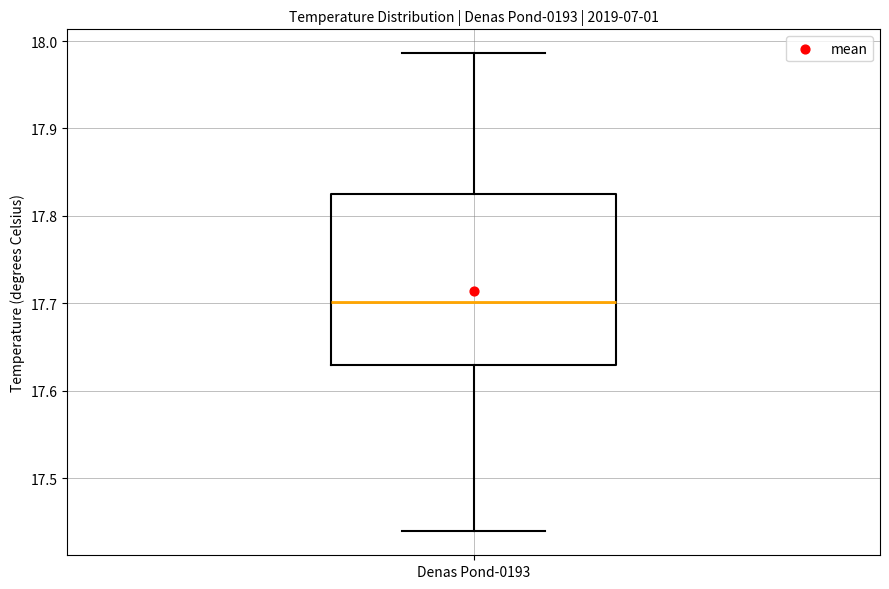

Where is the upper edge of the box for Denas Pond-0193 on the y-axis? The values are not printed on the chart, so give them approximately, as read against the axis.

17.83